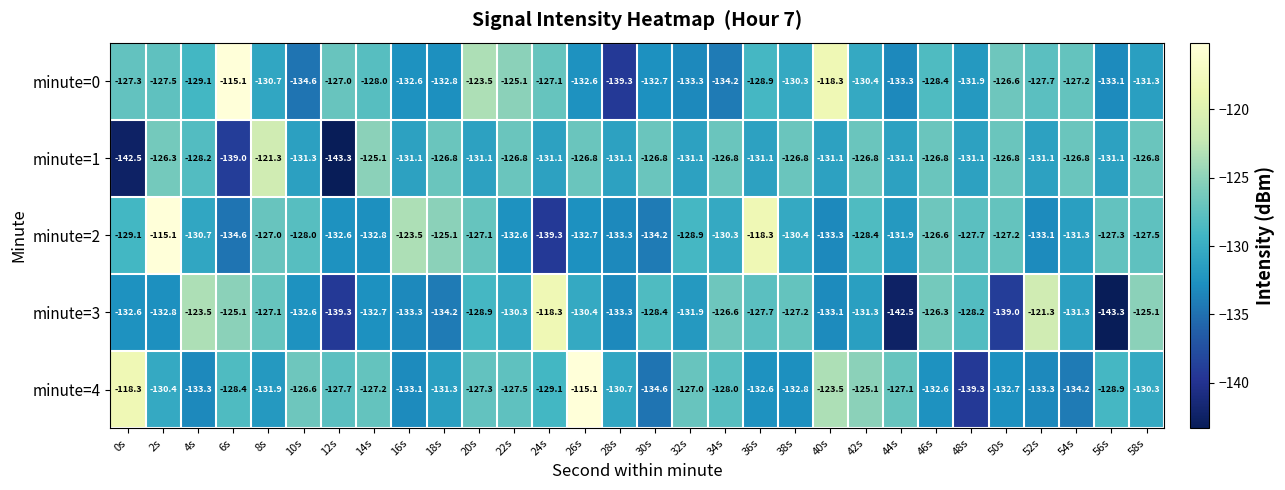

The minute=0 series shows -123.5 at 20s. True or false?

True